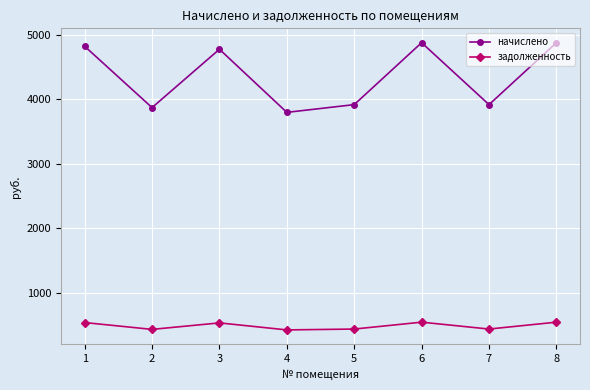

What is the total value across all series at 5?

4350.2